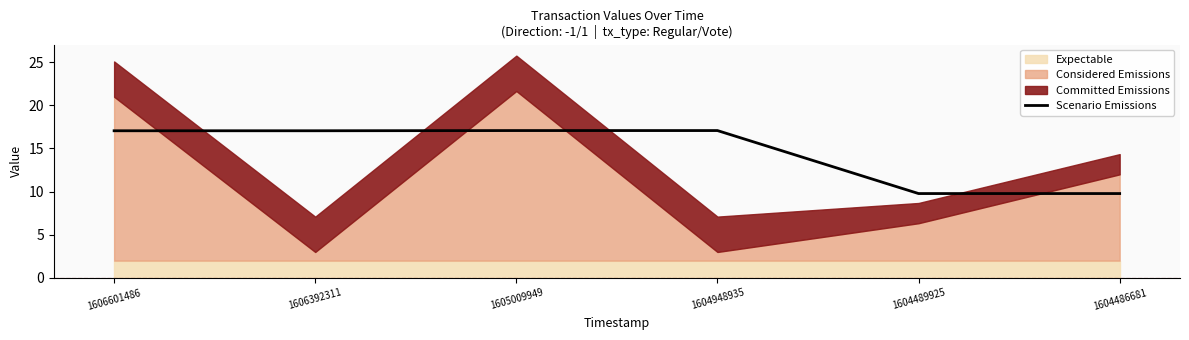

Does the chart have visible grid lines?

No